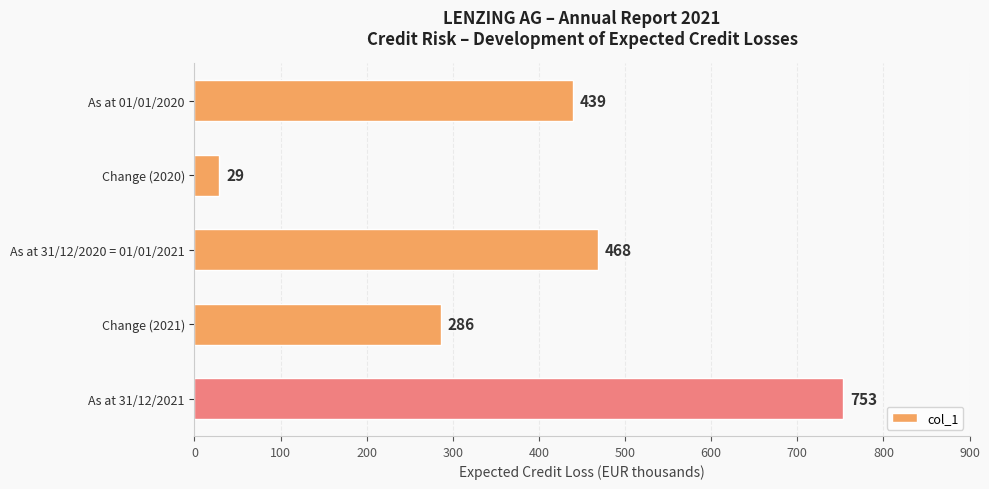

Which label corresponds to the smallest value in the chart?

Change (2020)